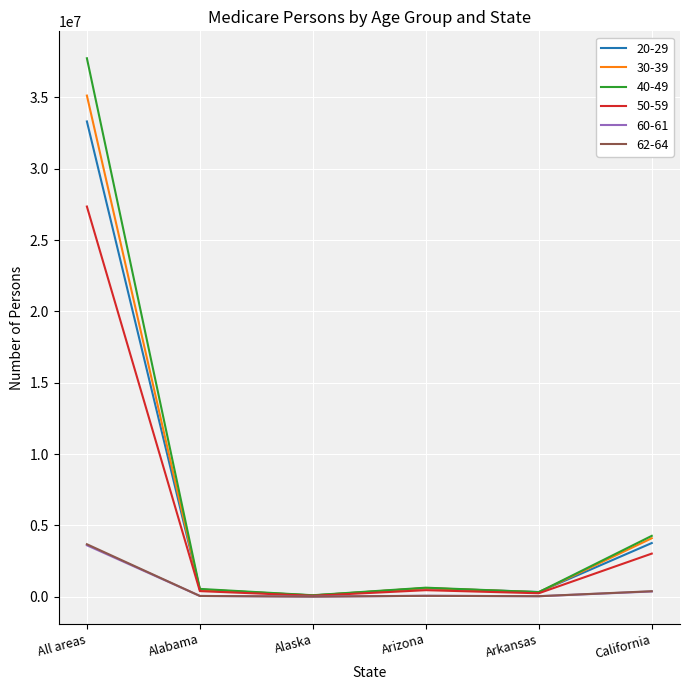

At which category is the sum across all series the highest?

All areas